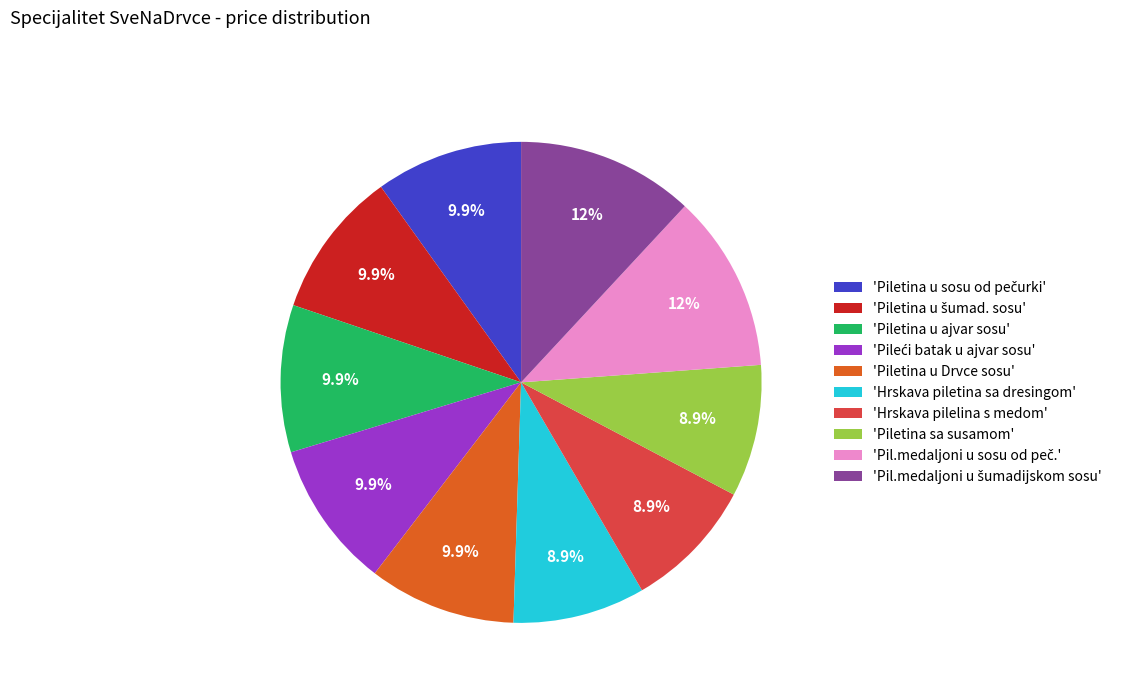

How much of the chart is everything except 'Hrskava pilelina s medom'?

91.1%